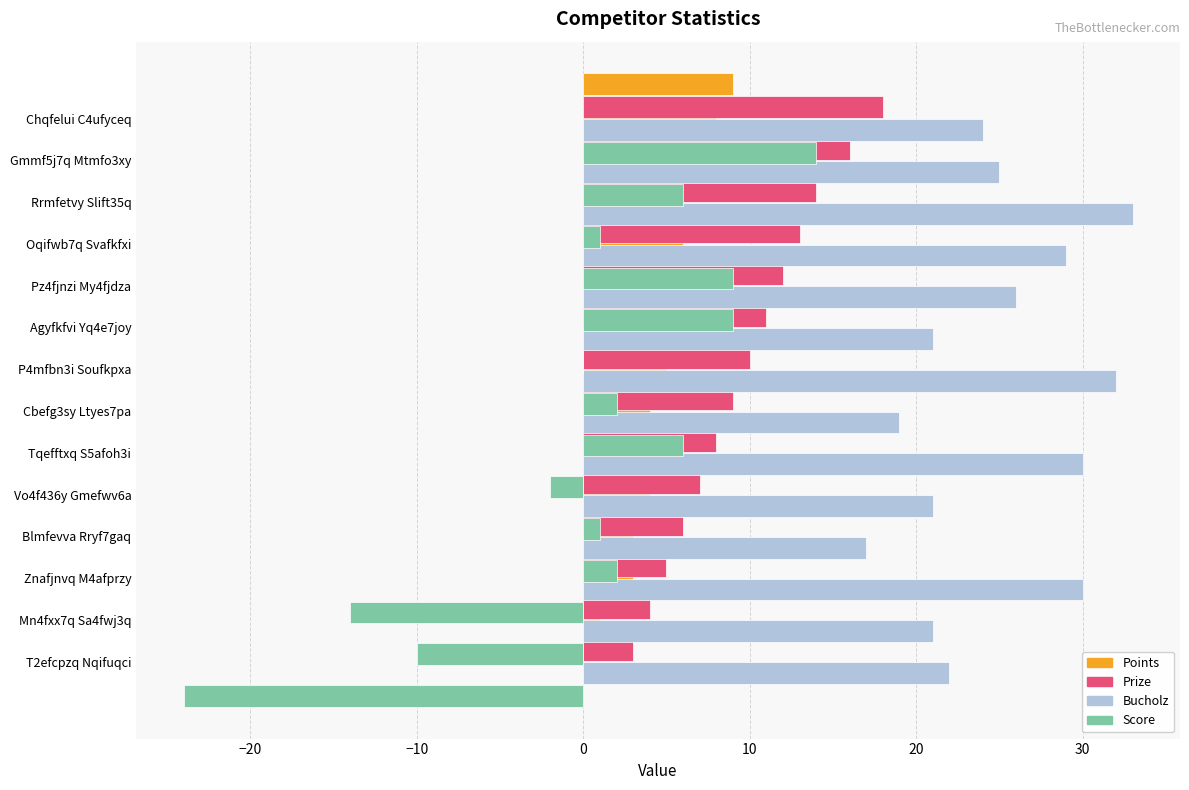

Count the number of data series in this chart.

4